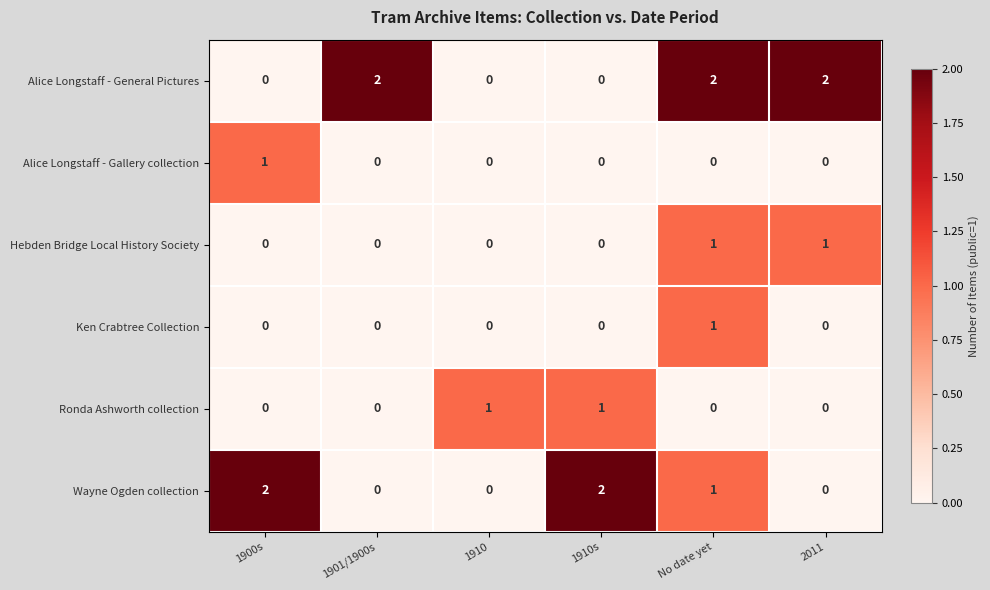

Is the value of Alice Longstaff - Gallery collection at 1900s greater than the value of Ronda Ashworth collection at 1901/1900s?

Yes